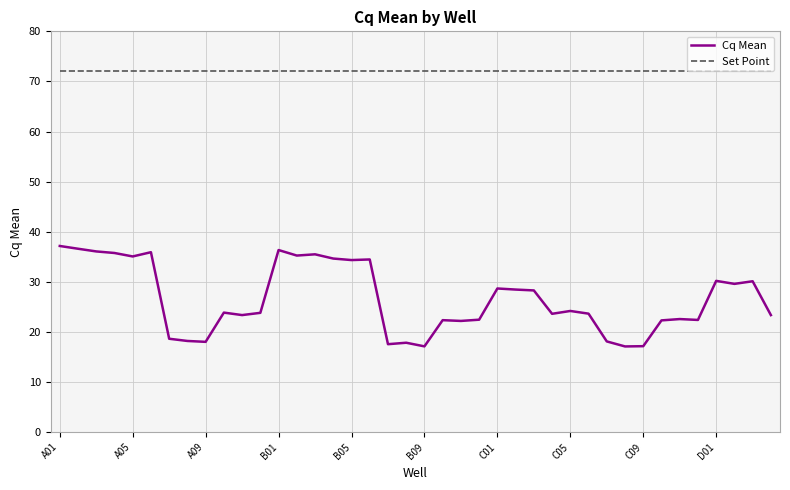

Rank the series by their average value, from lowest to highest.

Cq Mean, Set Point